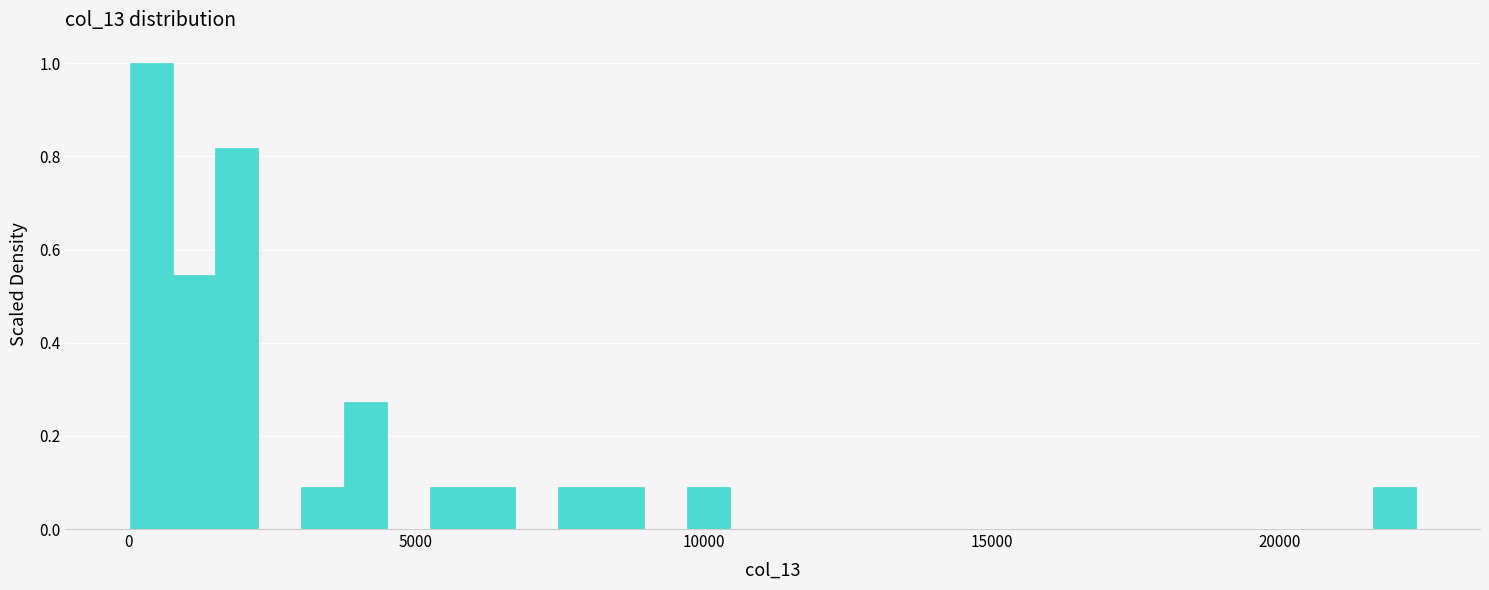

Read against the x-axis, roughly where is the centre of the tallest bar?

500